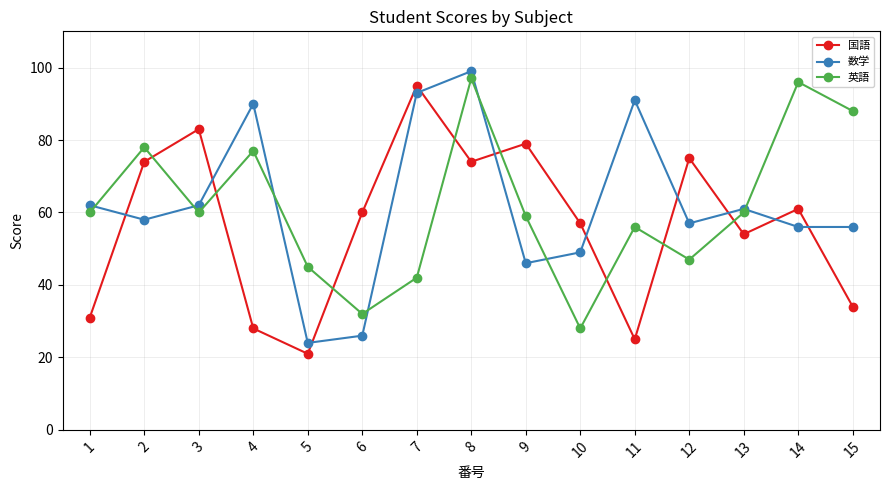

What value does the 国語 series have at 9, to the nearest 10?

80